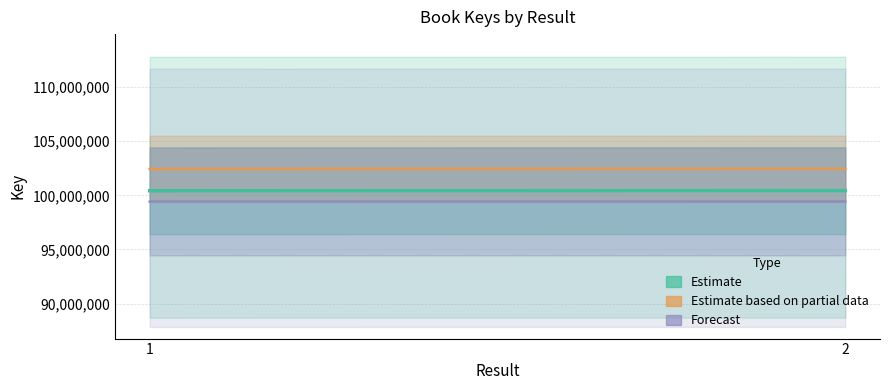

Which series changed the most between 1 and 2?

Estimate based on partial data